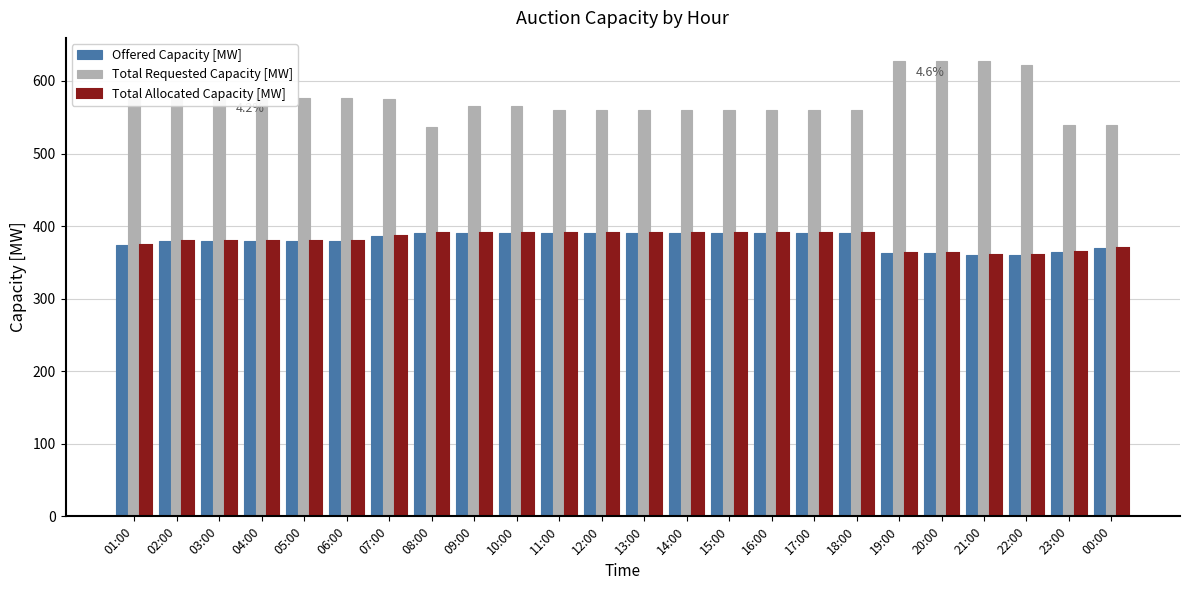

How many groups of bars are there?

24